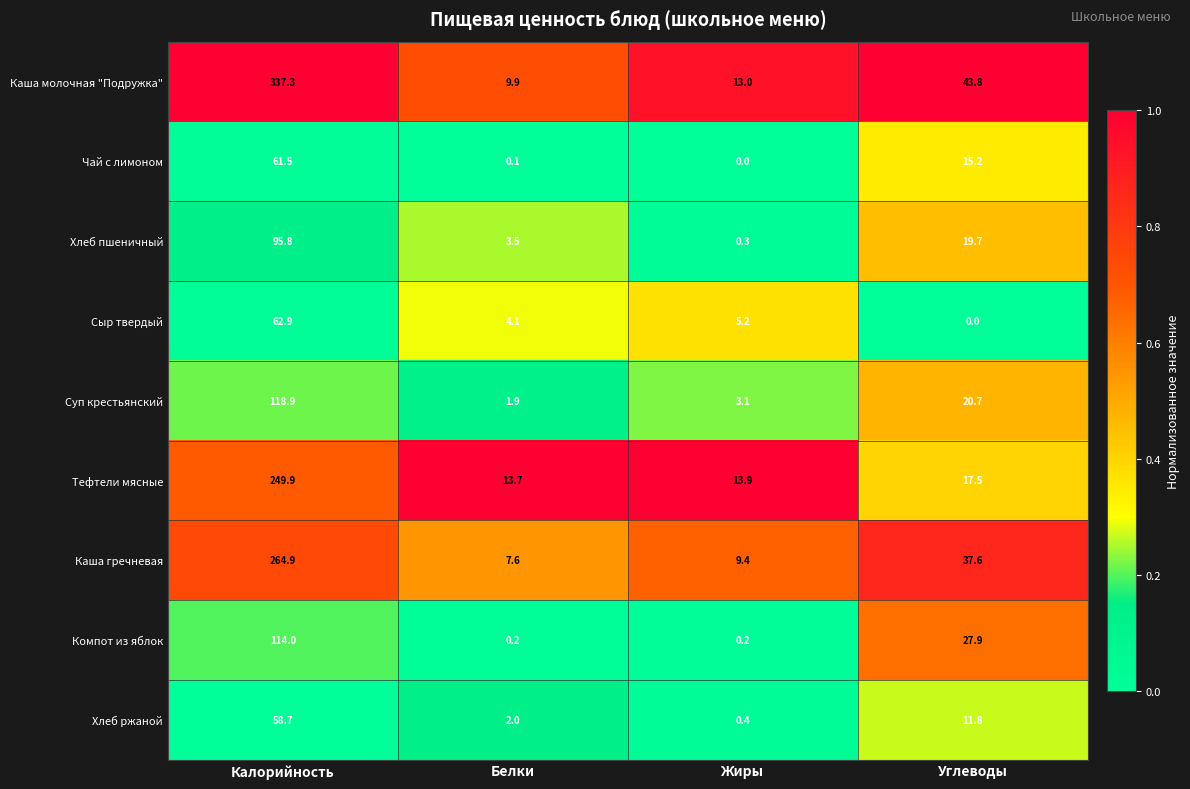

Between Белки and Углеводы, which series saw the biggest shift?

Каша молочная "Подружка"